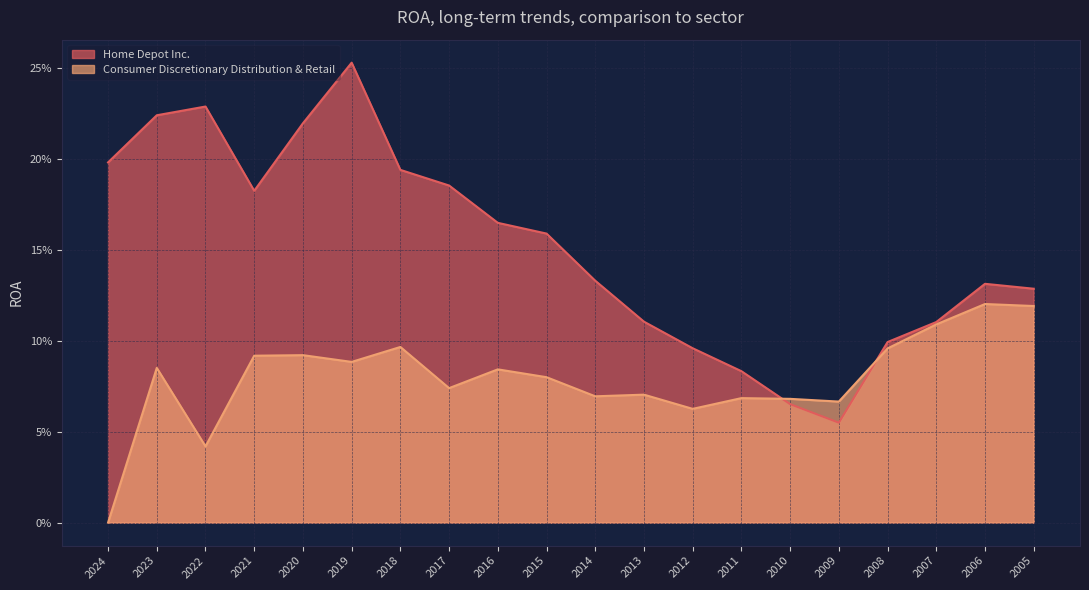

How many times do Home Depot Inc. and Consumer Discretionary Distribution & Retail cross each other?

2